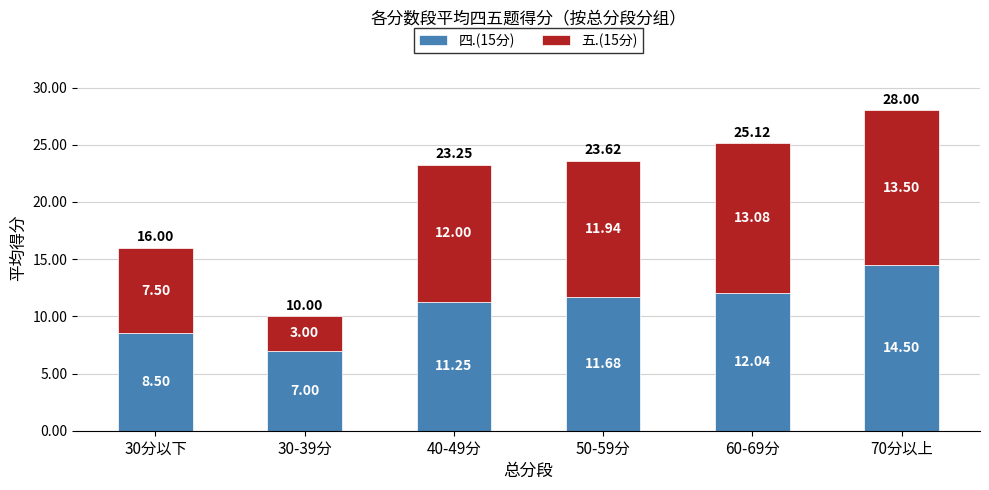

What is the difference between the 四.(15分) values at 30分以下 and 70分以上?

6.0